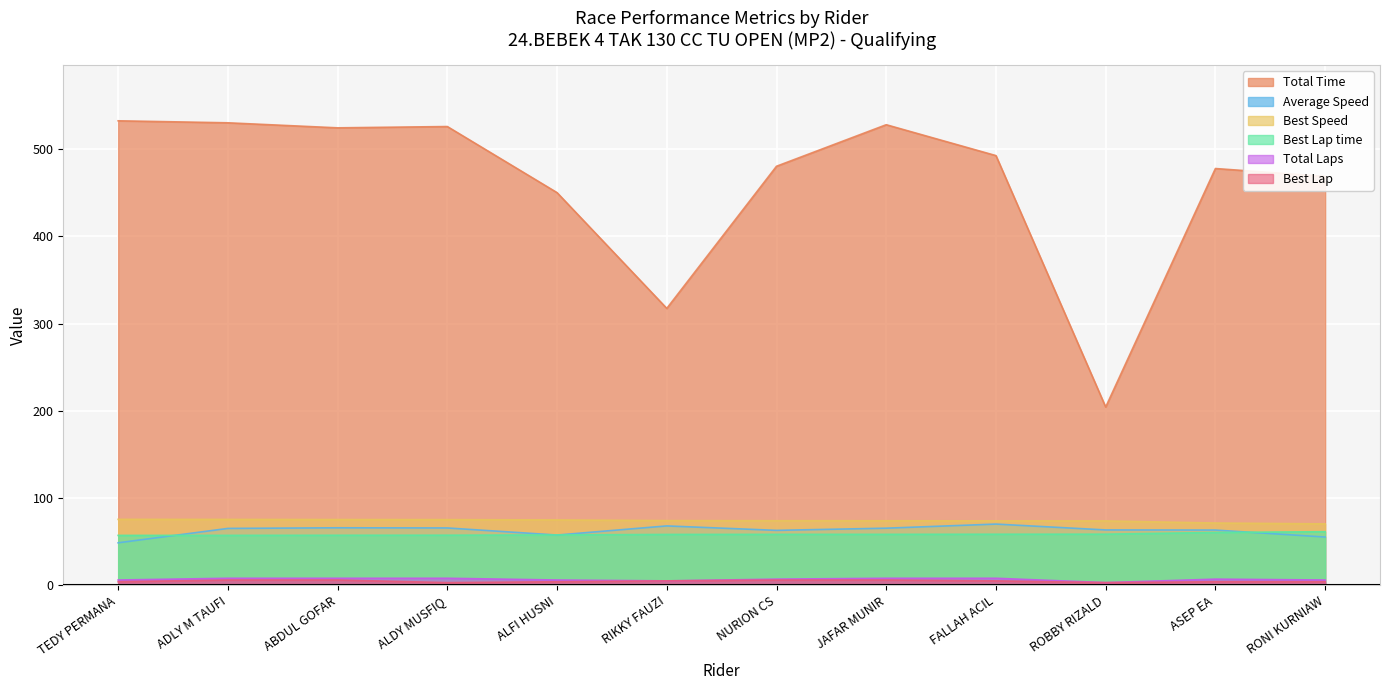

Rank the series at RIKKY FAUZI from highest to lowest value.

Total Time, Best Speed, Average Speed, Best Lap time, Total Laps, Best Lap